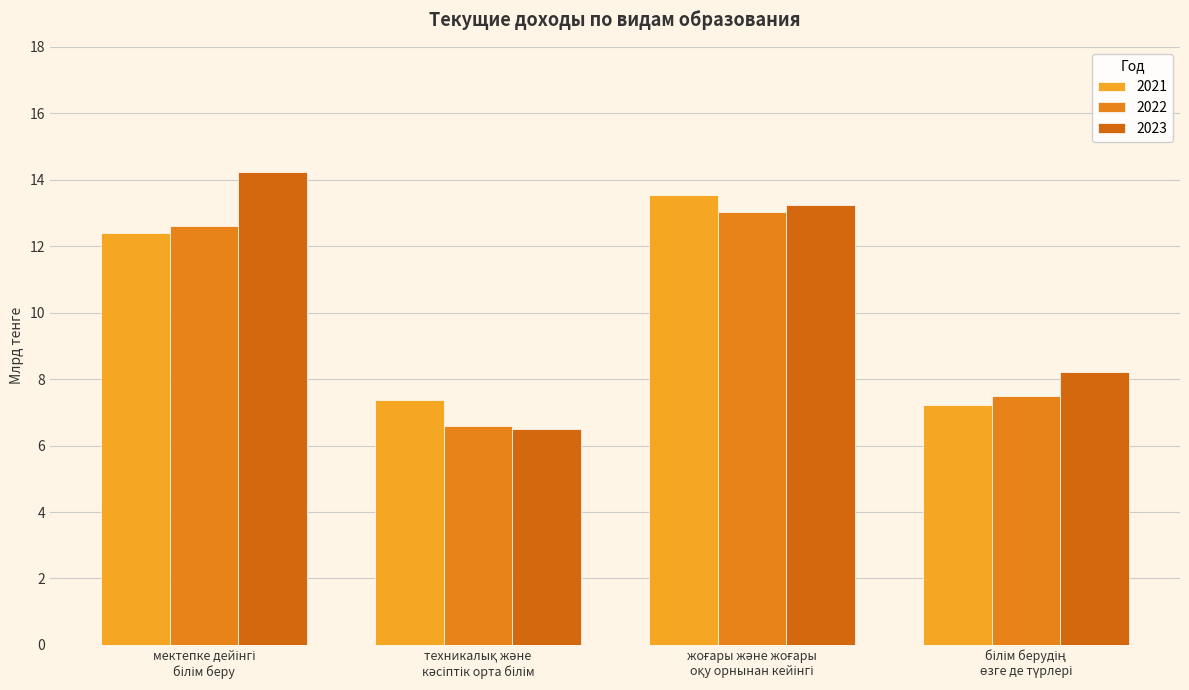

Is the value of 2022 at білім берудің
өзге де түрлері greater than the value of 2021 at жоғары және жоғары
оқу орнынан кейінгі?

No